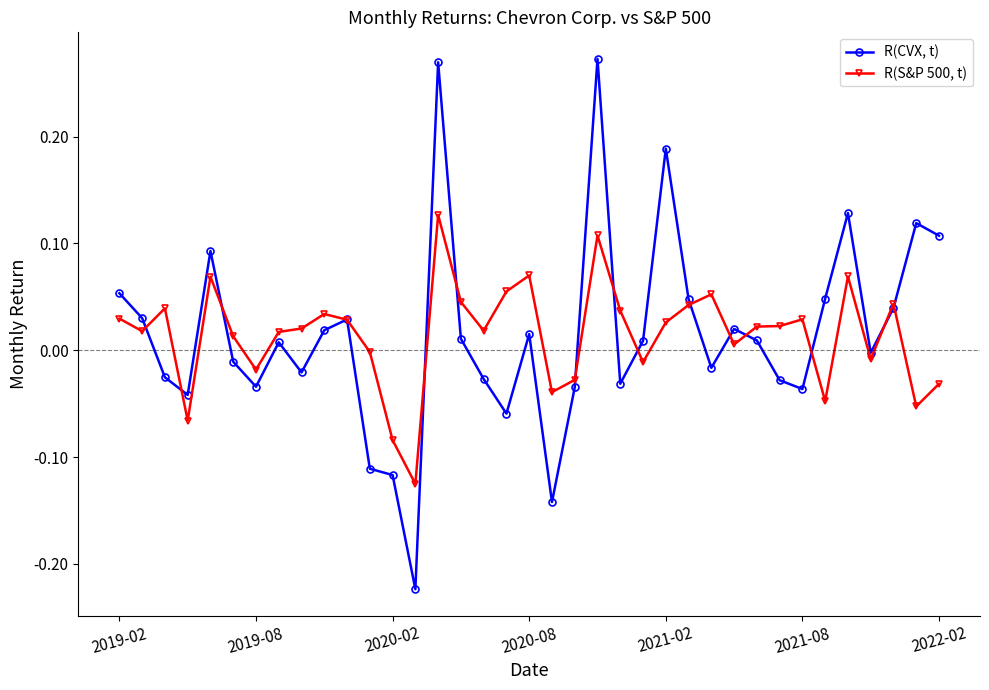

True or false: R(S&P 500, t) has more than 0 interior local peaks.

True